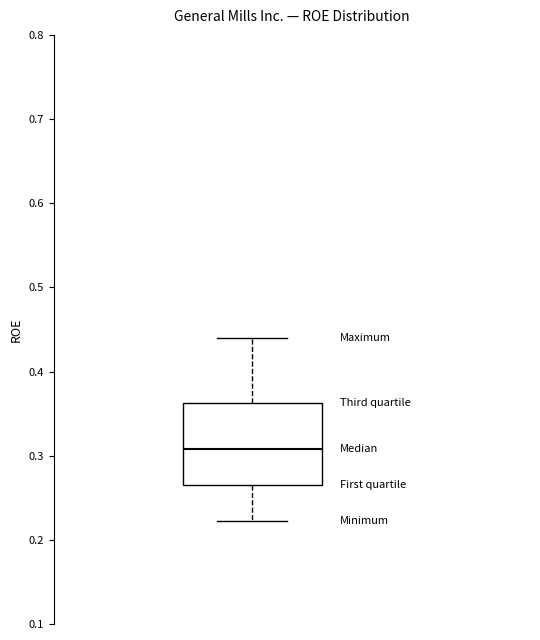

Transcribe this box plot: give where the median line is, the range the box spans, and where the two whiskers end, as read against the y-axis. The values are not printed on the chart, so give them approximately, as read against the axis.

median 0.31, box 0.27 to 0.36, whiskers 0.22 to 0.44